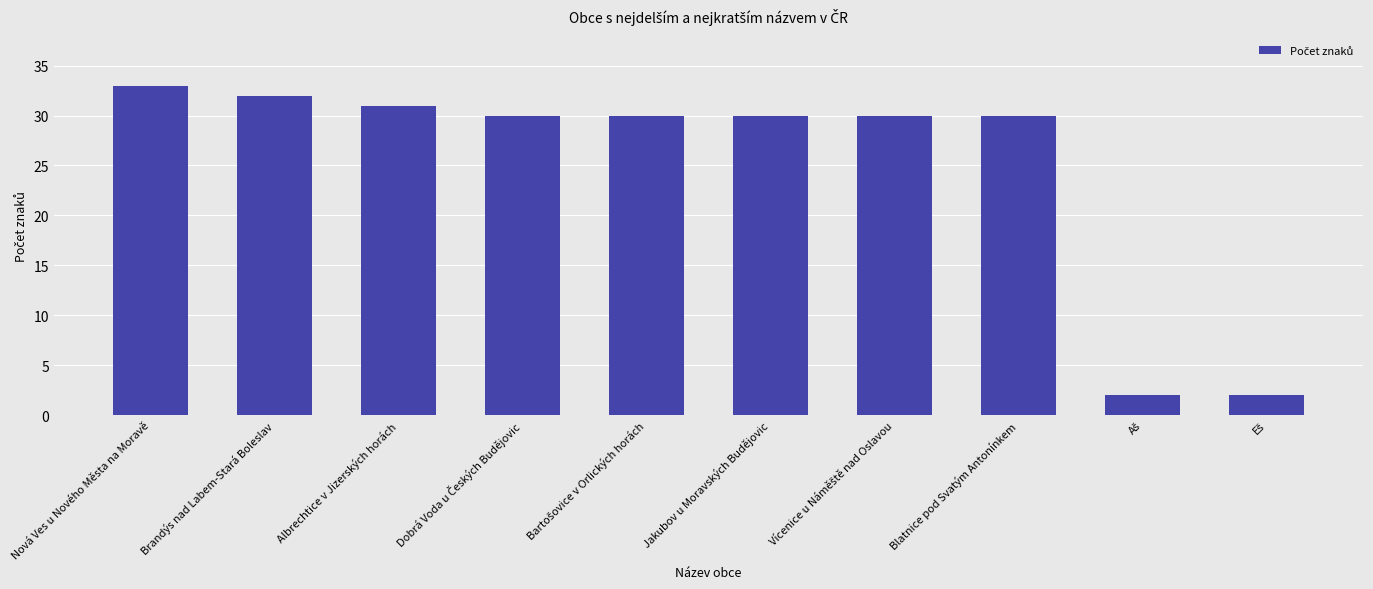

Is it true that the value at Nová Ves u Nového Města na Moravě is 33?

True